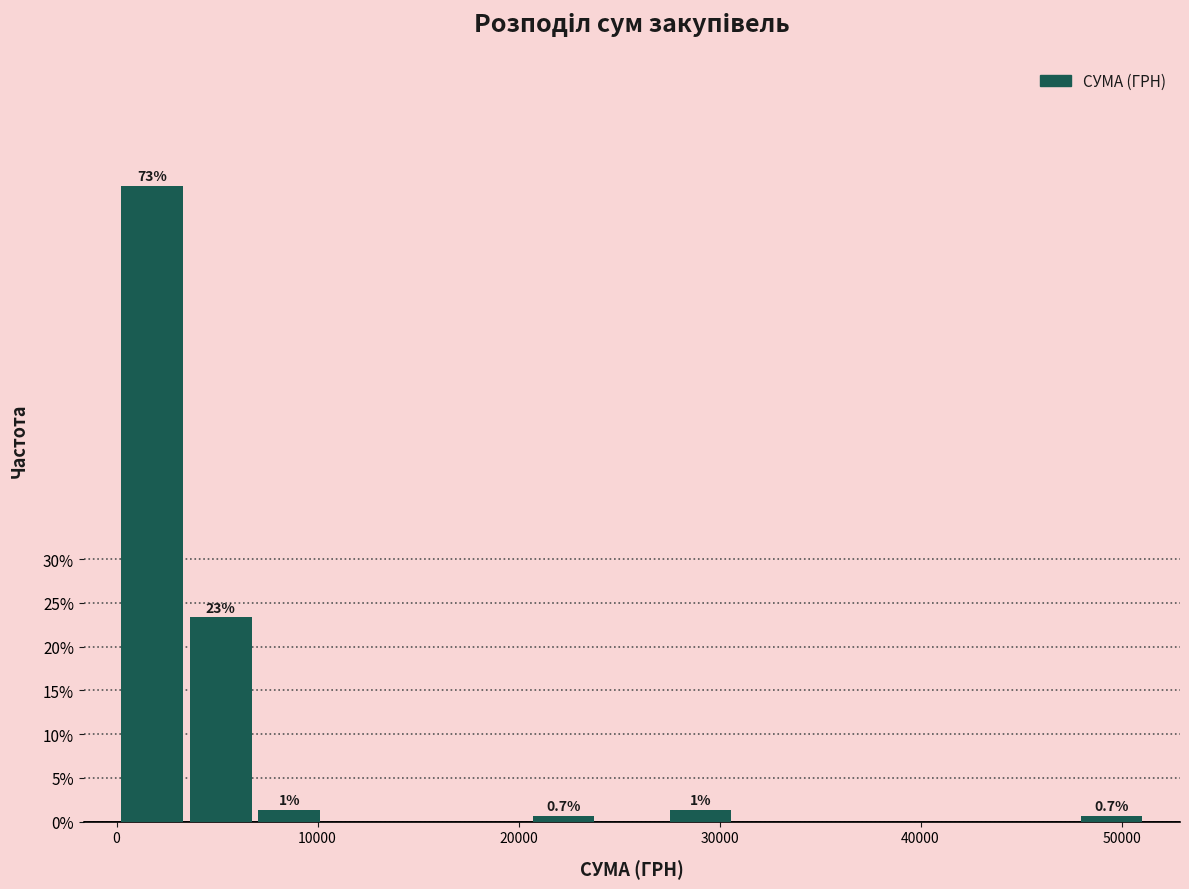

Read against the x-axis, roughly where is the centre of the tallest bar?

2000